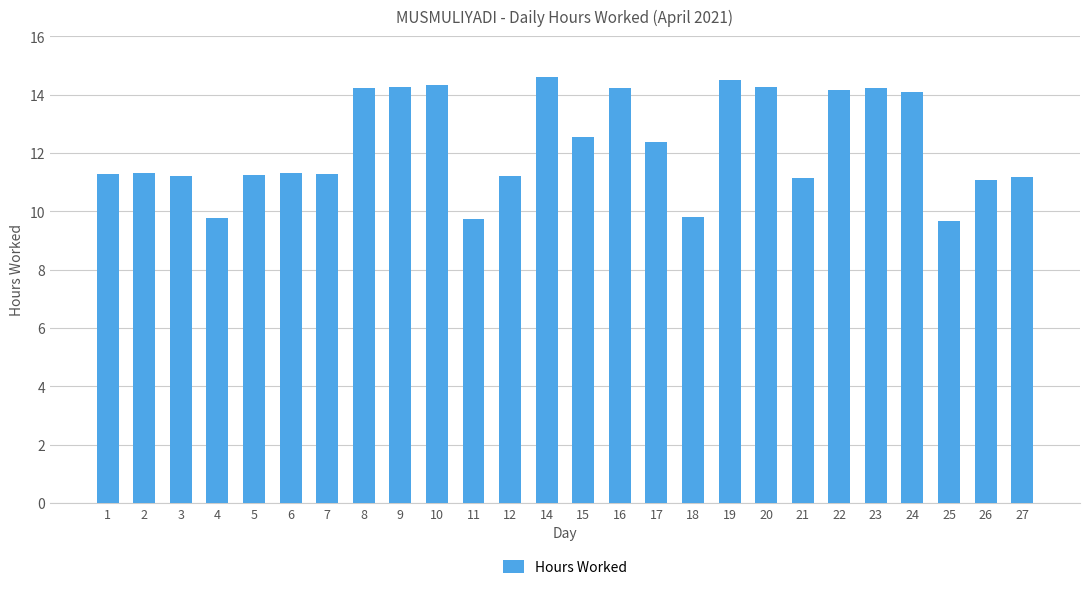

Are the bars horizontal?

No